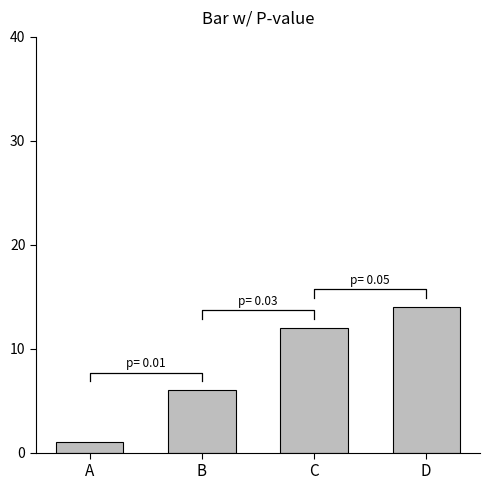

What is the maximum value shown in the chart?

14